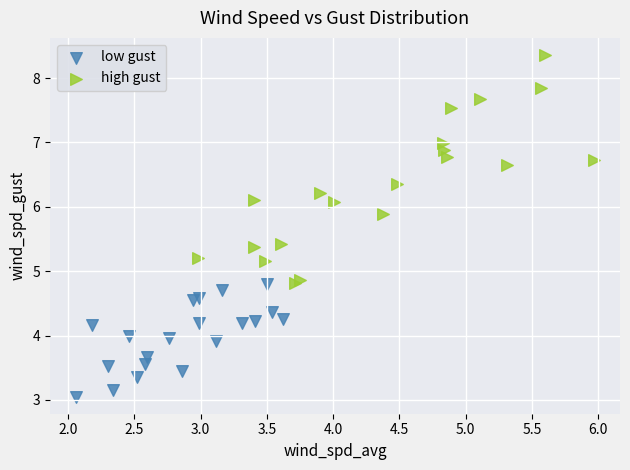

Which series contains the highest Y value?

high gust